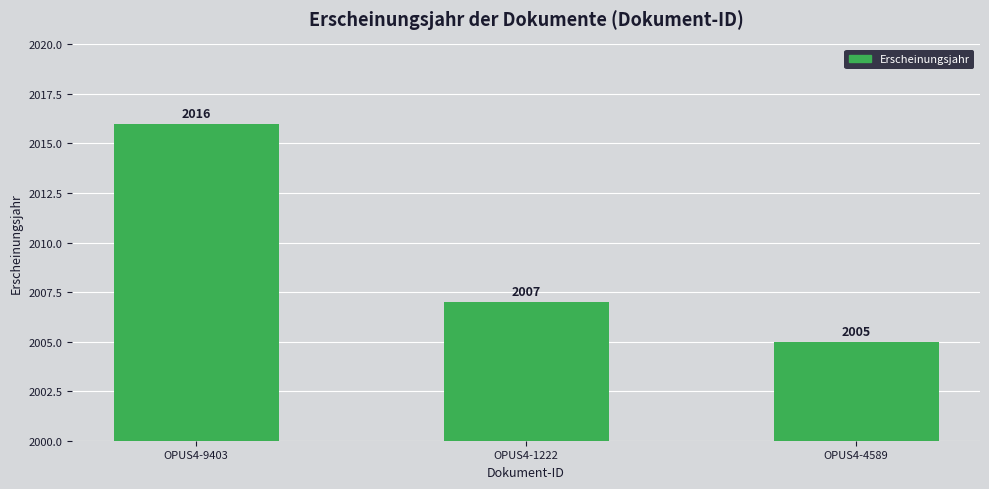

Count the number of data series in this chart.

1